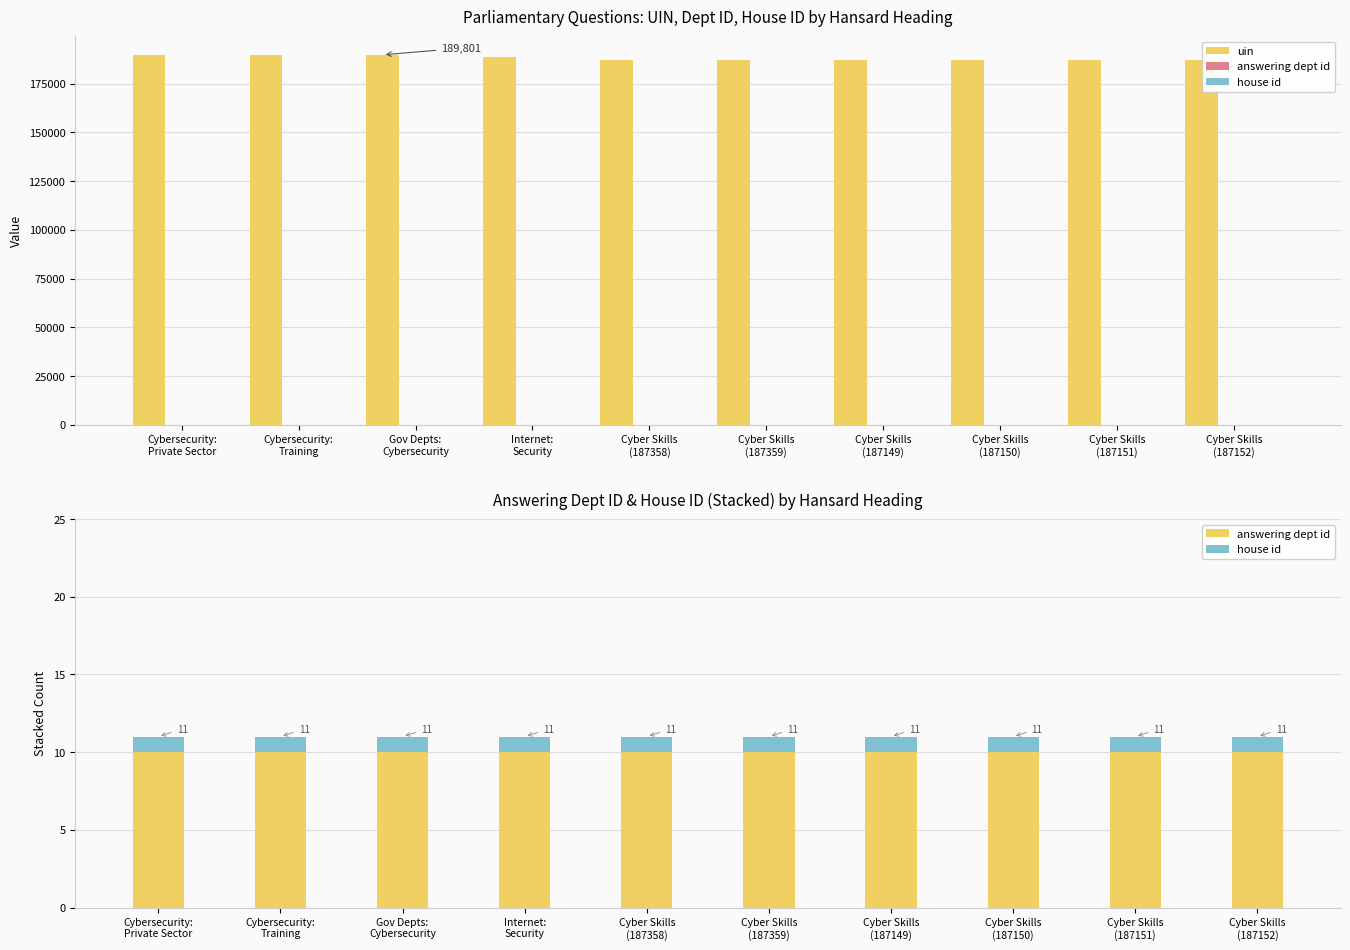

Which series has the widest spread of values?

uin